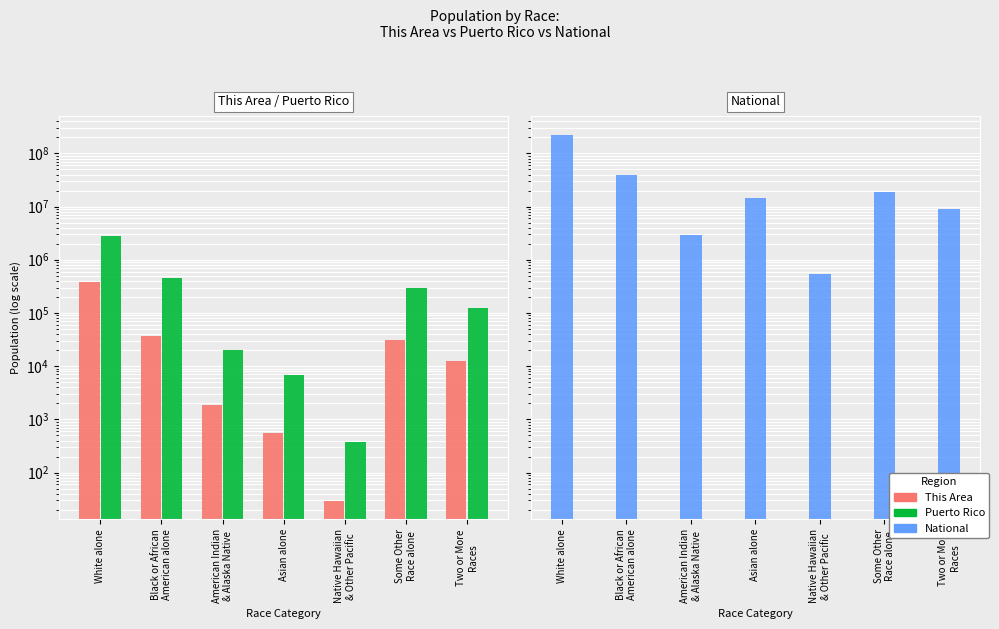

How many bars are there in total?

21